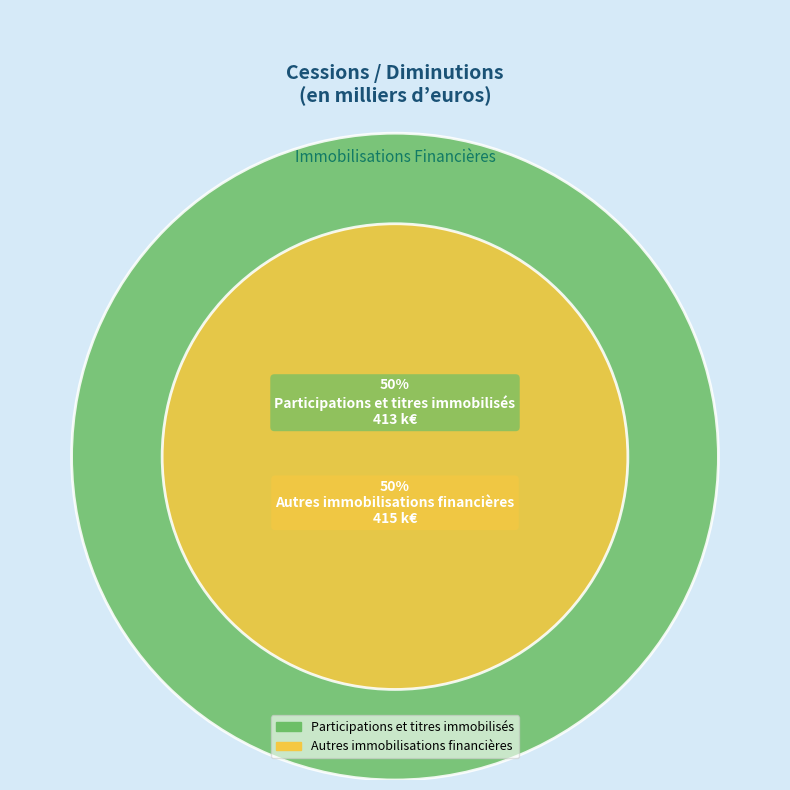

Rank the categories by value from highest to lowest.

Autres immobilisations financières, Participations et titres immobilisés